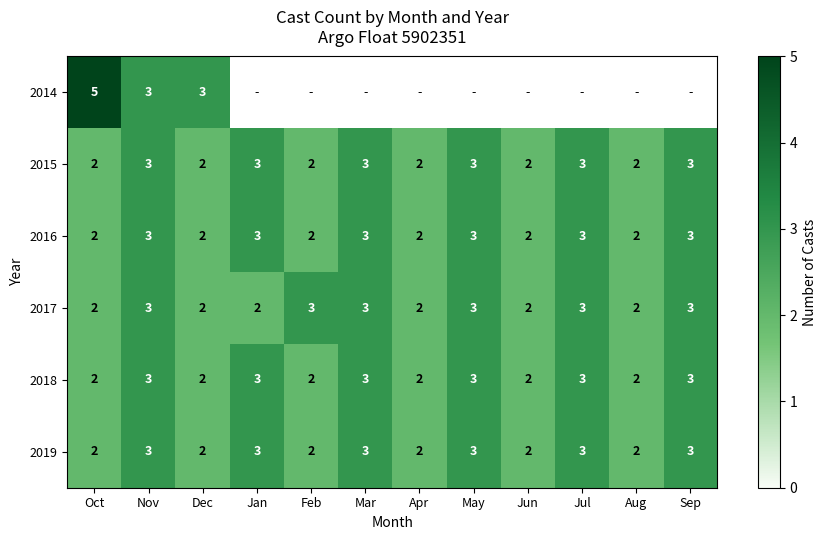

Which label corresponds to the largest value in the chart?

Oct